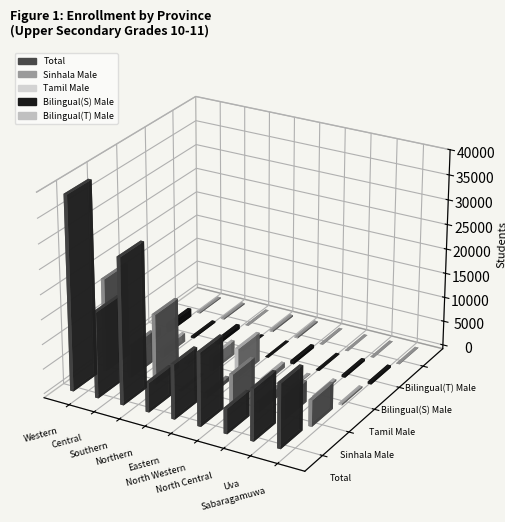

Is it true that Tamil Male equals 1077 at North Western?

True